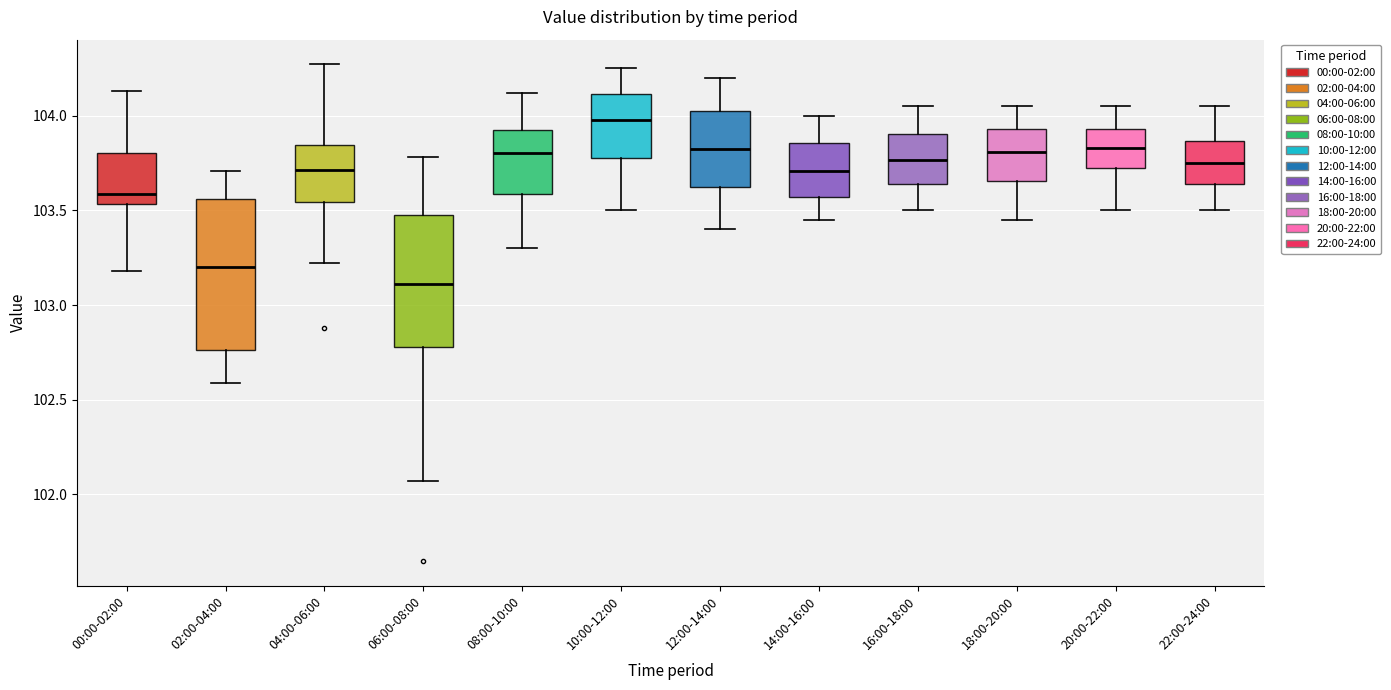

Reading left to right, read every box against the y-axis: the position of its median line, the range the box covers, and the ends of its whiskers. The values are not printed on the chart, so give them approximately, as read against the axis.

00:00-02:00: median 103.60, box 103.55 to 103.80, whiskers 103.20 to 104.15
02:00-04:00: median 103.20, box 102.75 to 103.55, whiskers 102.60 to 103.70
04:00-06:00: median 103.70, box 103.55 to 103.85, whiskers 103.20 to 104.25
06:00-08:00: median 103.10, box 102.80 to 103.50, whiskers 102.05 to 103.80
08:00-10:00: median 103.80, box 103.60 to 103.95, whiskers 103.30 to 104.10
10:00-12:00: median 104.00, box 103.80 to 104.10, whiskers 103.50 to 104.25
12:00-14:00: median 103.85, box 103.65 to 104.05, whiskers 103.40 to 104.20
14:00-16:00: median 103.70, box 103.55 to 103.85, whiskers 103.45 to 104.00
16:00-18:00: median 103.75, box 103.65 to 103.90, whiskers 103.50 to 104.05
18:00-20:00: median 103.80, box 103.65 to 103.95, whiskers 103.45 to 104.05
20:00-22:00: median 103.85, box 103.75 to 103.95, whiskers 103.50 to 104.05
22:00-24:00: median 103.75, box 103.65 to 103.85, whiskers 103.50 to 104.05